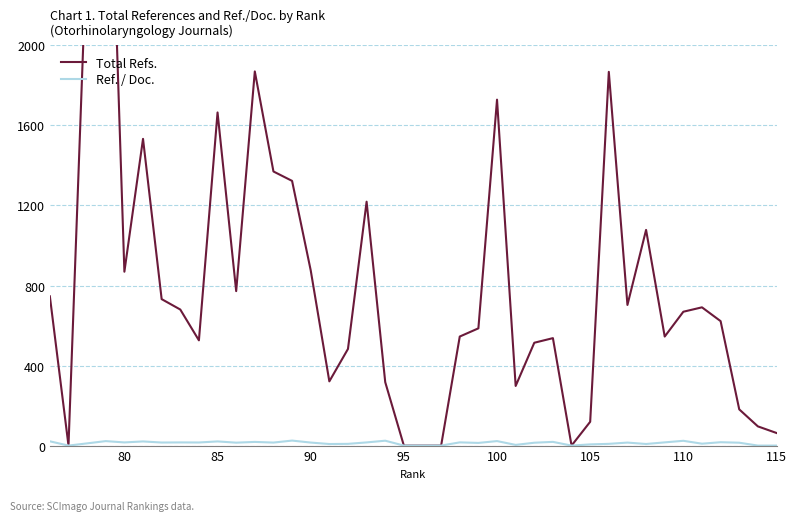

Rank the series by their average value, from highest to lowest.

Total Refs., Ref. / Doc.